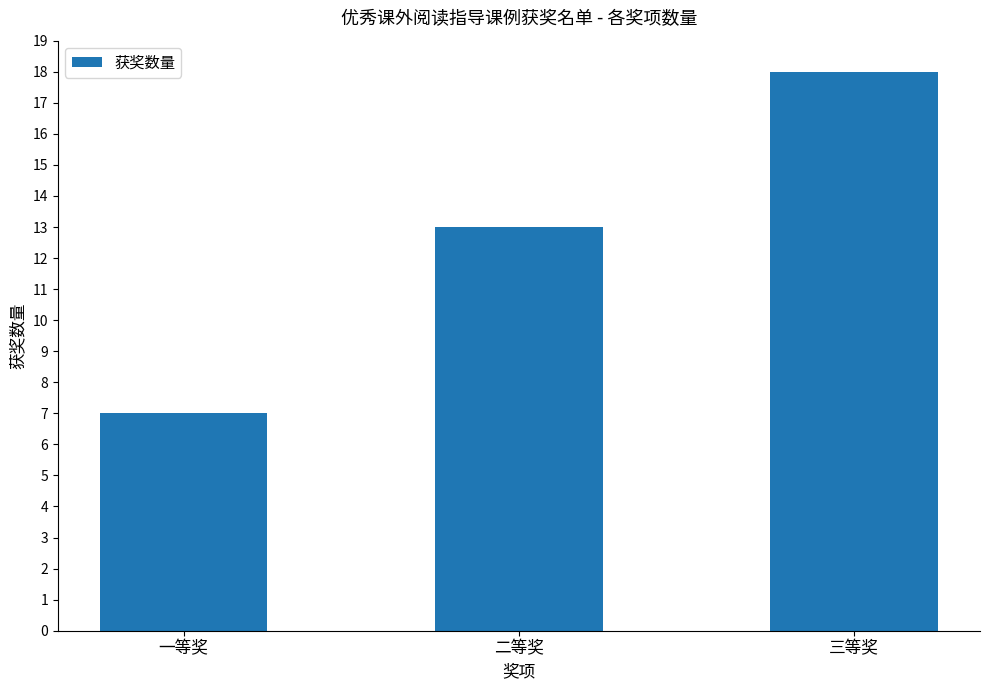

What is the label of the 3rd bar from the left?

三等奖